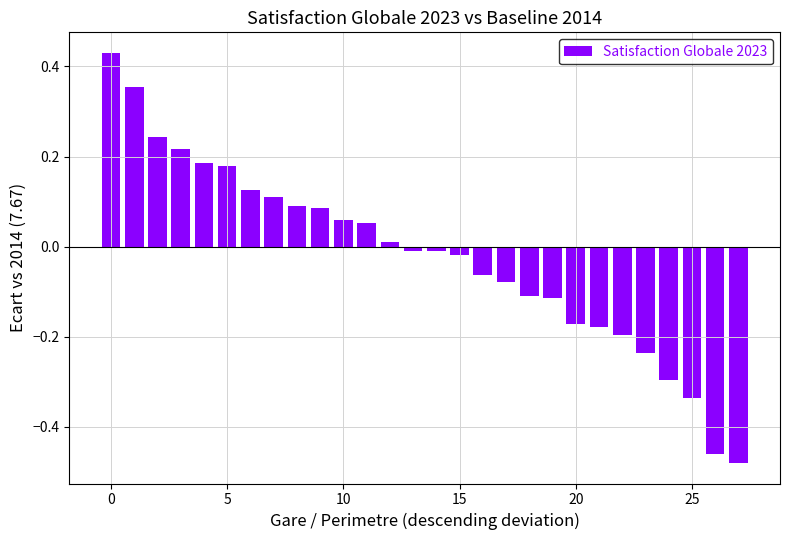

What is the difference between the second highest and minimum values?

0.8